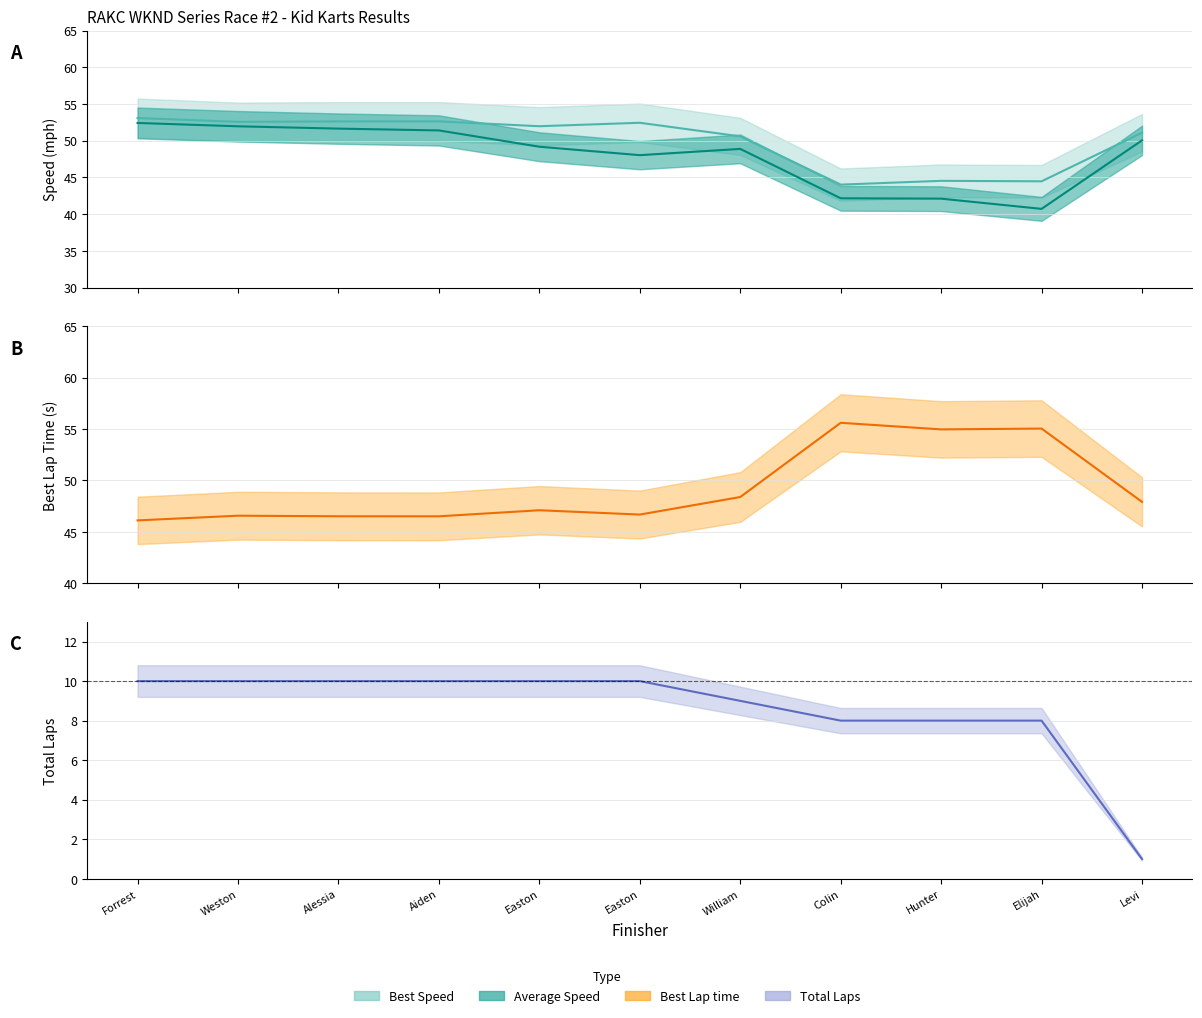

True or false: Total Laps has more than 2 points higher than both neighbors.

False